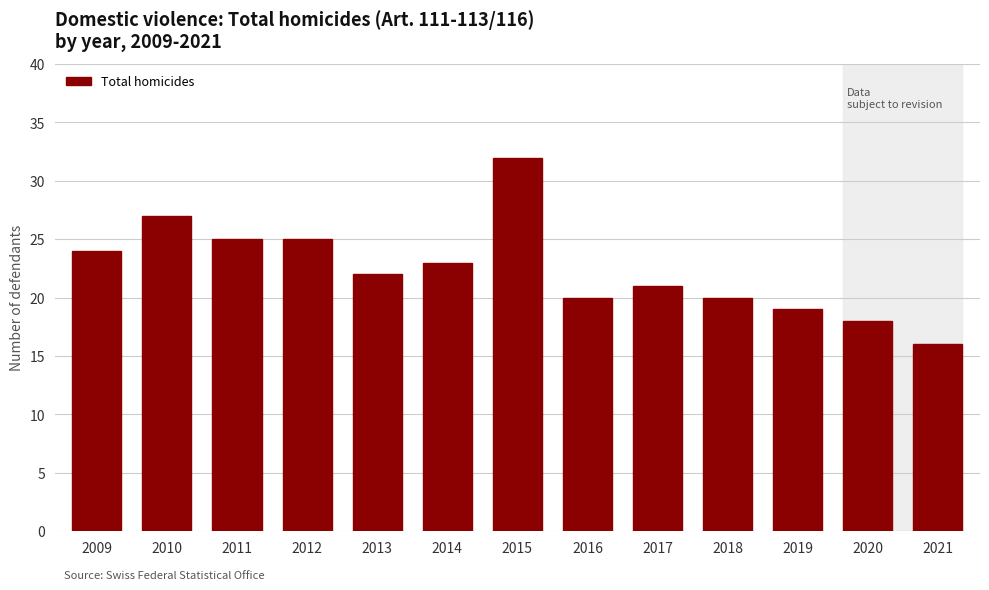

The chart shows a value of 44 at 2015. True or false?

False